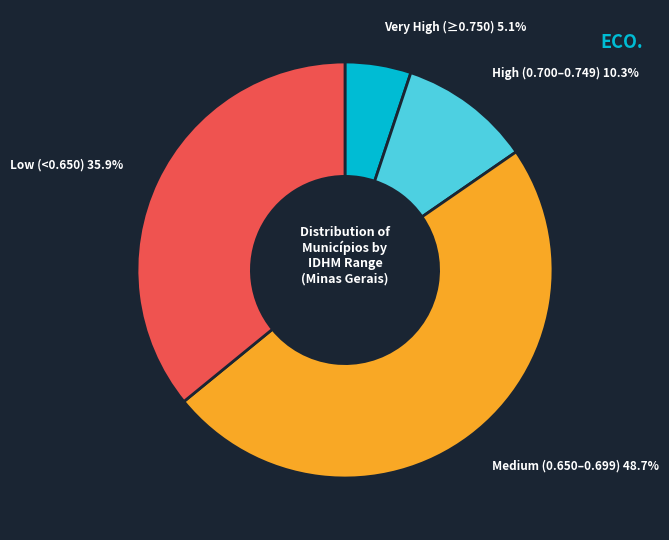

Does any single category account for the majority?

No